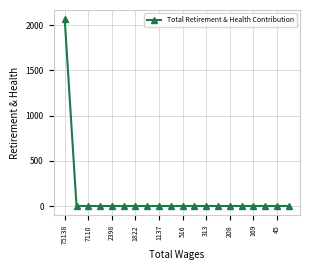

What is the average value?

103